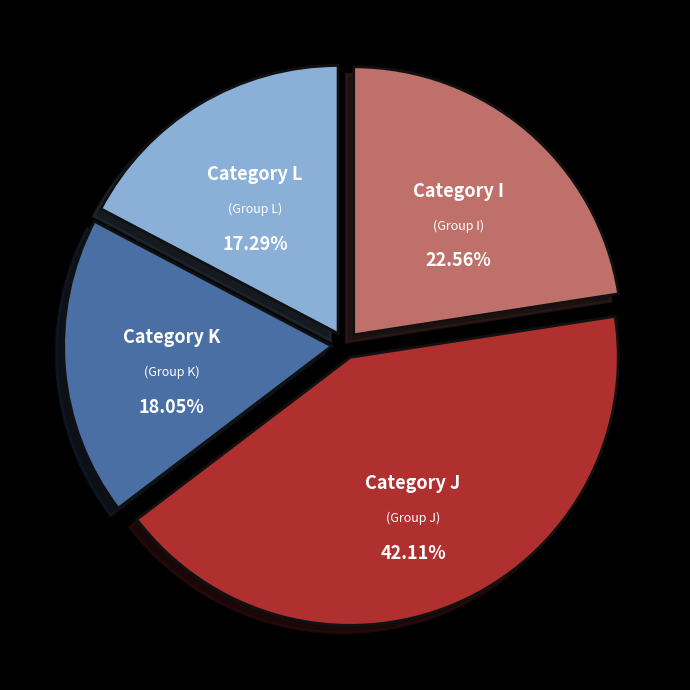

Does any single category account for the majority?

No